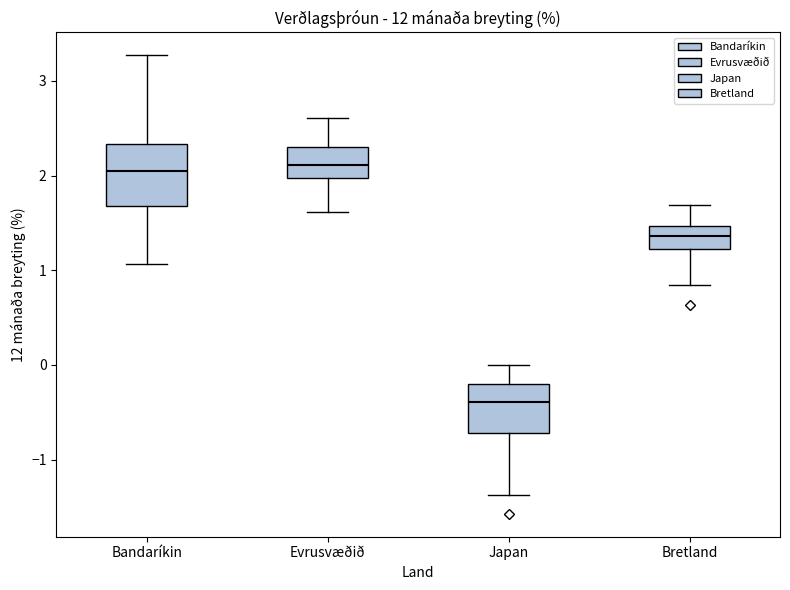

Reading left to right, transcribe this box plot: for each box, give where its median line is, the range the box spans, and where its two whiskers end, as read against the y-axis. The values are not printed on the chart, so give them approximately, as read against the axis.

Bandaríkin: median 2.0, box 1.7 to 2.3, whiskers 1.1 to 3.3
Evrusvæðið: median 2.1, box 2.0 to 2.3, whiskers 1.6 to 2.6
Japan: median -0.4, box -0.7 to -0.2, whiskers -1.4 to 0.0
Bretland: median 1.4, box 1.2 to 1.5, whiskers 0.8 to 1.7